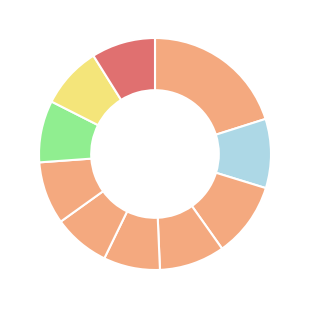

Count the number of slices in the pie.

10